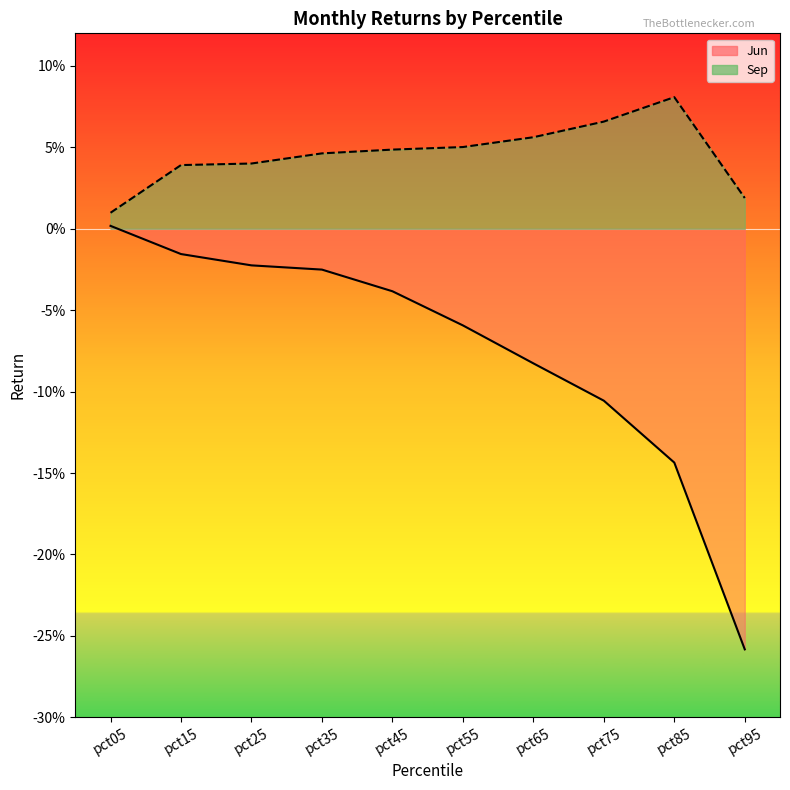

At how many categories does at least one series exceed 0?

10